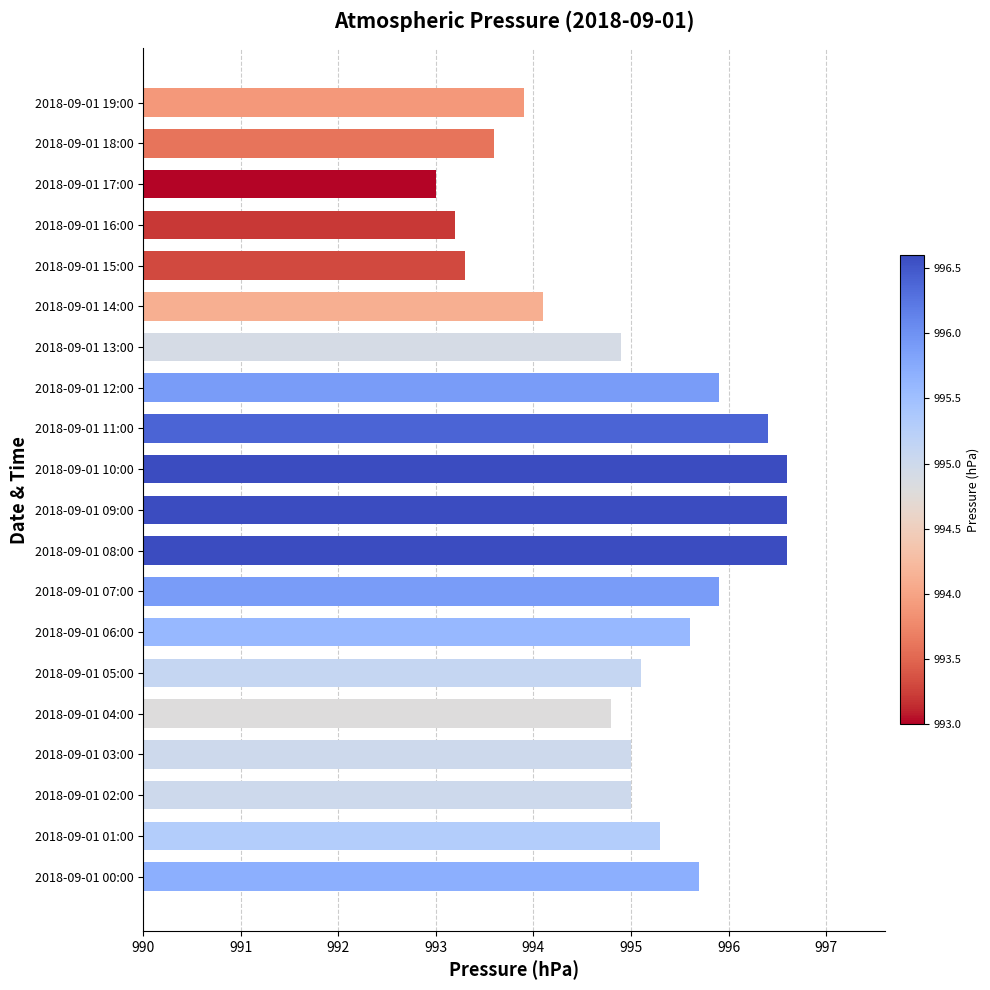

What is the greatest value displayed?

996.6